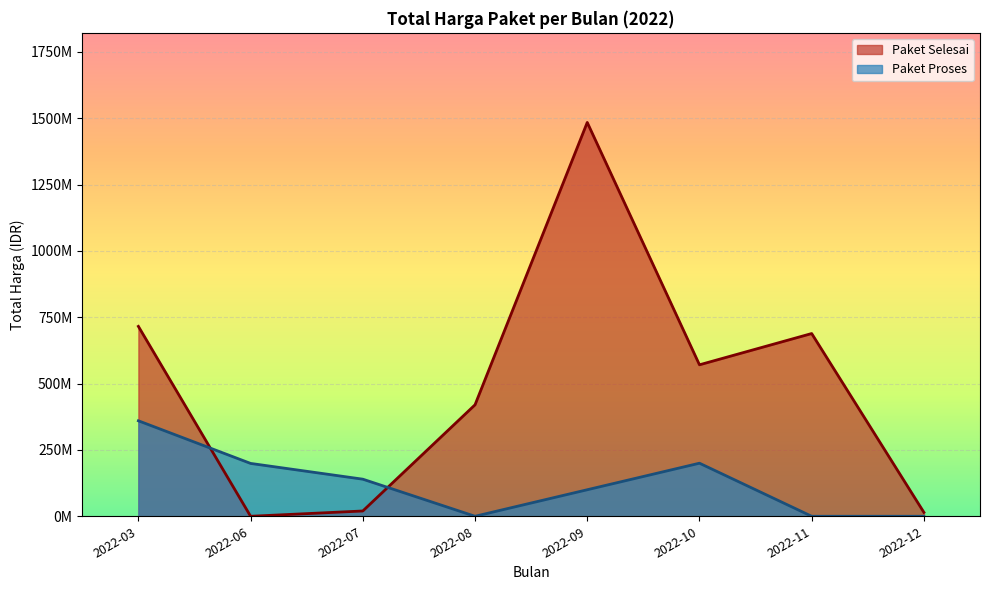

What are all the series names shown in the legend?

Paket Selesai, Paket Proses